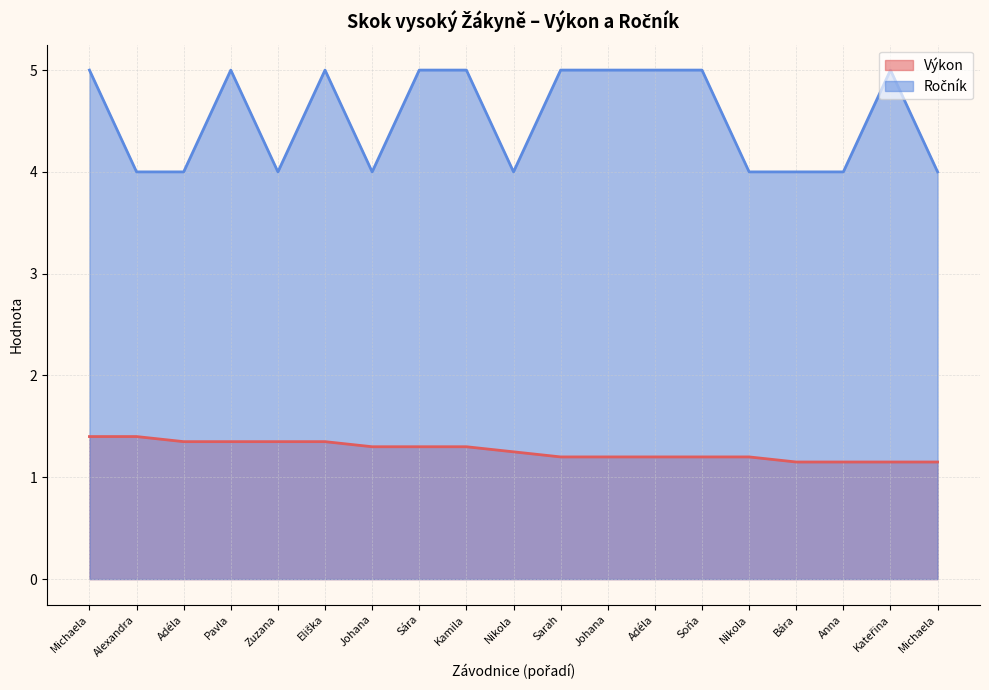

How many lines are shown in the chart?

2